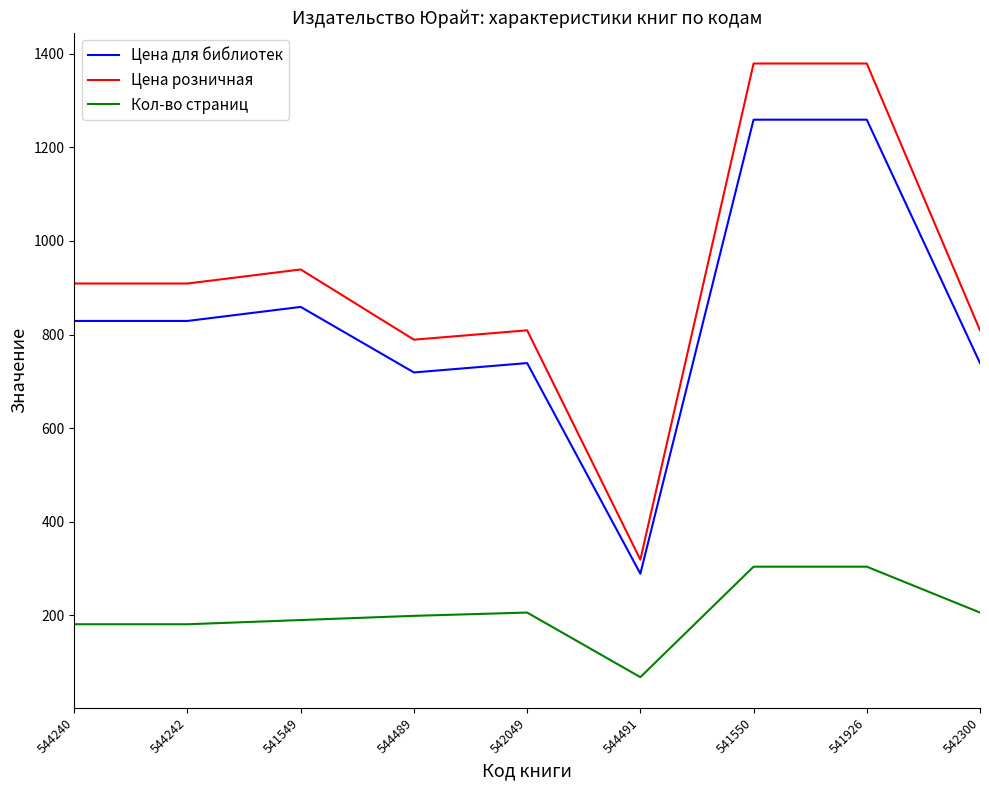

True or false: Цена розничная and Цена для библиотек cross at least once.

False